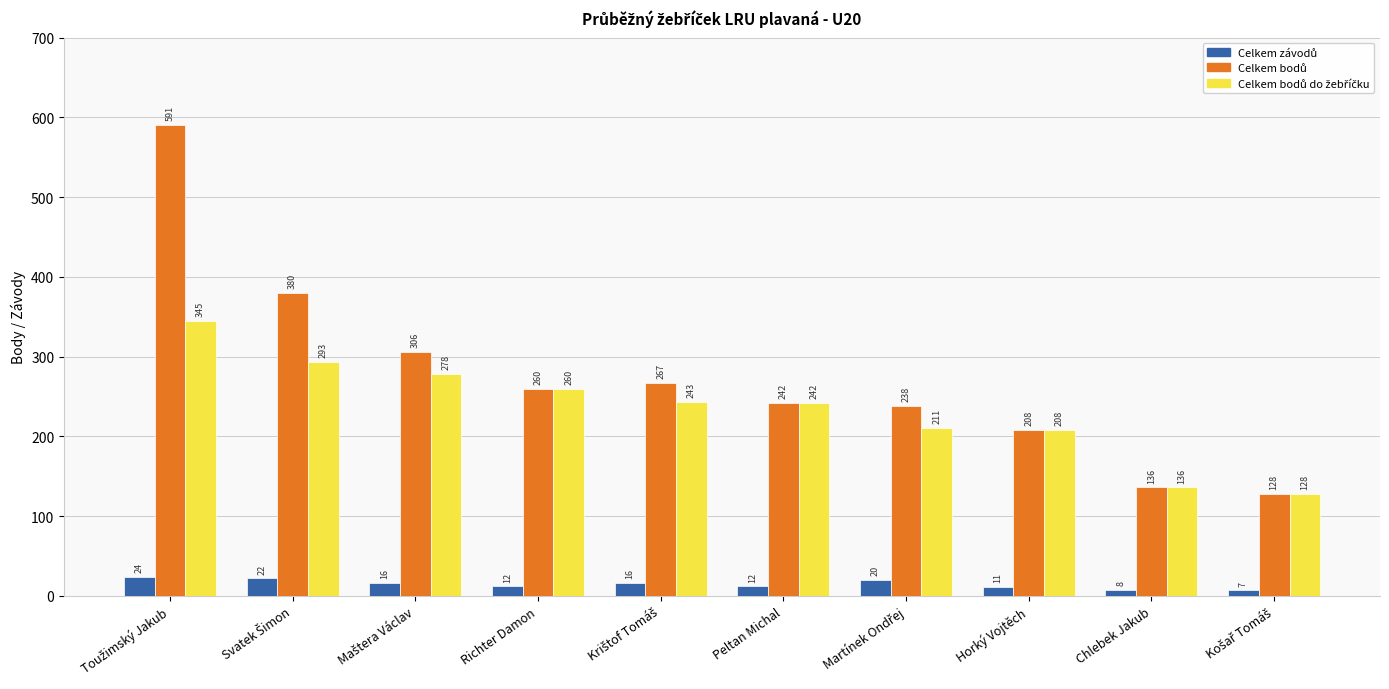

What is the difference between the highest and lowest values at Horký Vojtěch?

197